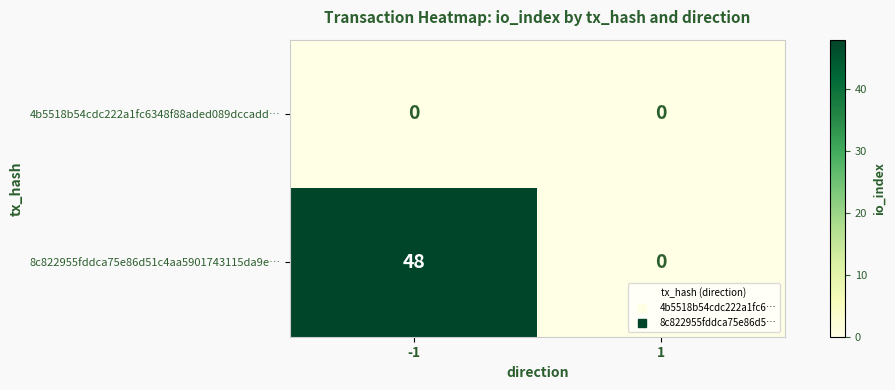

Count the number of data series in this chart.

2